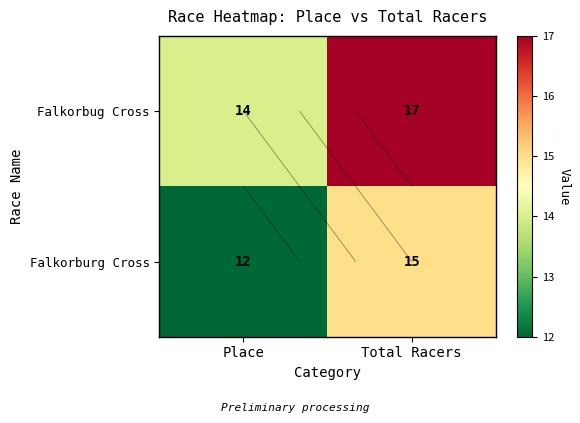

Which series has the largest total across all categories?

Falkorbug Cross